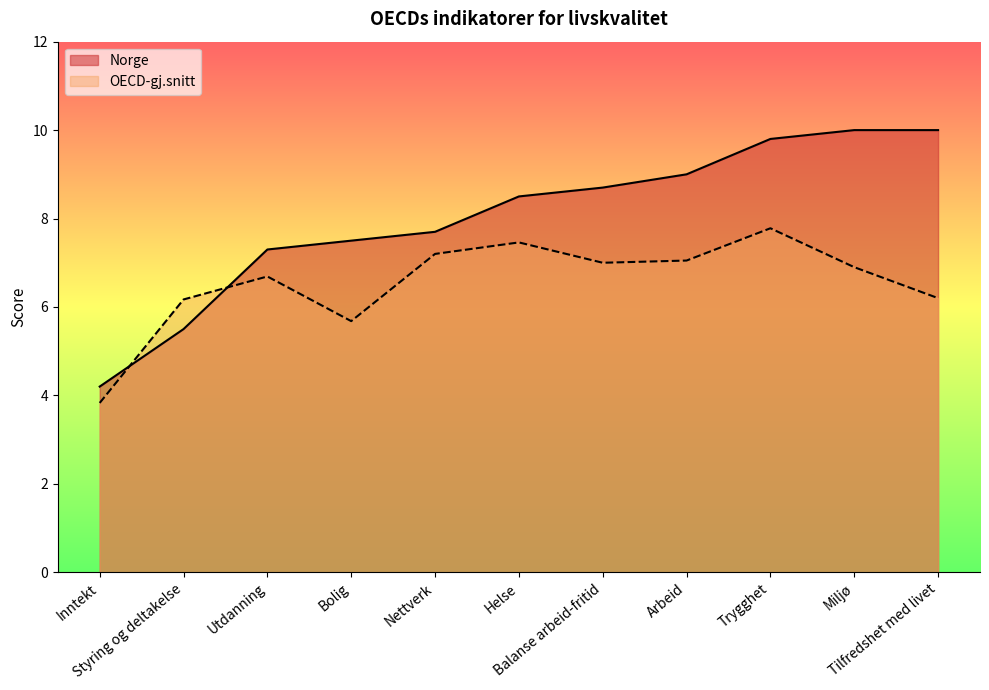

Reading left to right, list all the values displayed in this chart.

Norge: Inntekt=4.2	Styring og deltakelse=5.5	Utdanning=7.3	Bolig=7.5	Nettverk=7.7	Helse=8.5	Balanse arbeid-fritid=8.7	Arbeid=9.0	Trygghet=9.8	Miljø=10.0	Tilfredshet med livet=10.0
OECD-gj.snitt: Inntekt=3.8	Styring og deltakelse=6.2	Utdanning=6.7	Bolig=5.7	Nettverk=7.2	Helse=7.5	Balanse arbeid-fritid=7.0	Arbeid=7.0	Trygghet=7.8	Miljø=6.9	Tilfredshet med livet=6.2